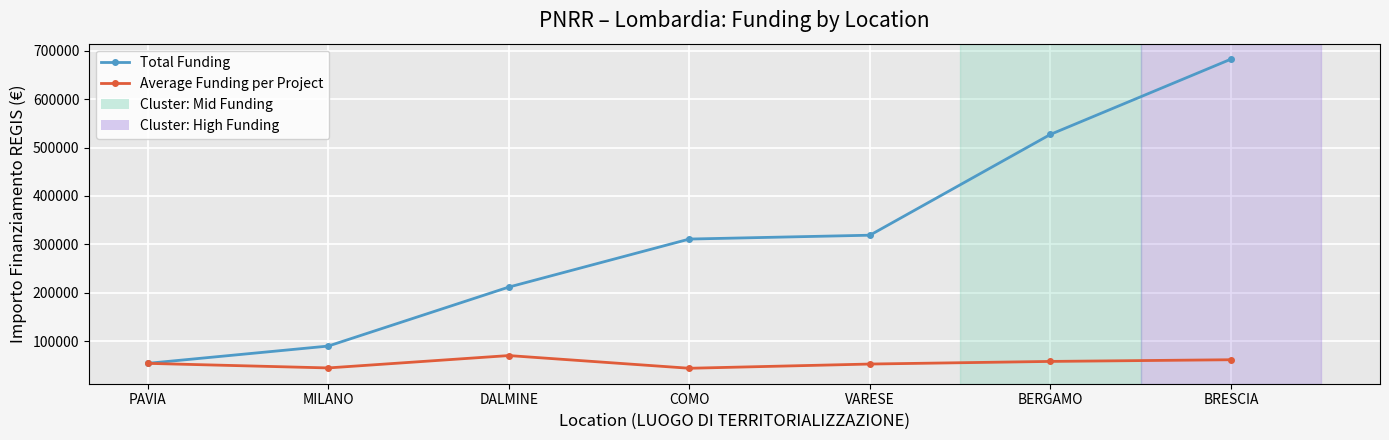

Is it true that Total Funding equals 345626.5 at BRESCIA?

False